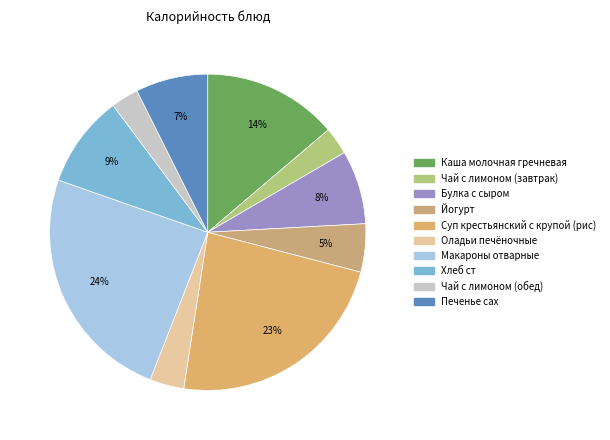

What percentage is the Булка с сыром slice, to the nearest percent?

8%